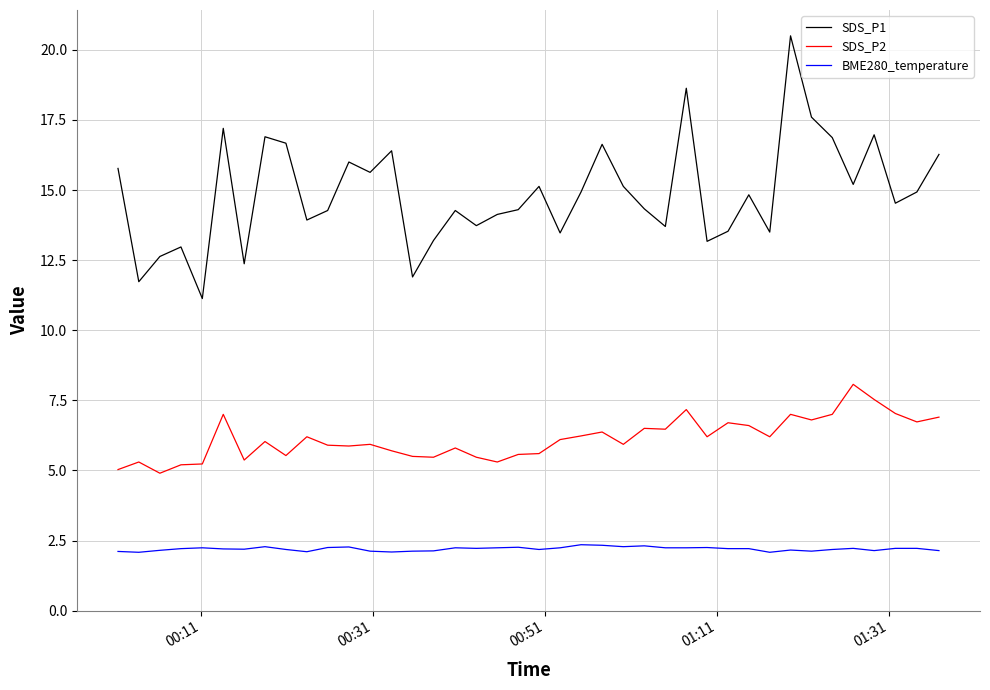

What is the difference between the second highest and minimum values in the SDS_P2 series?

2.6